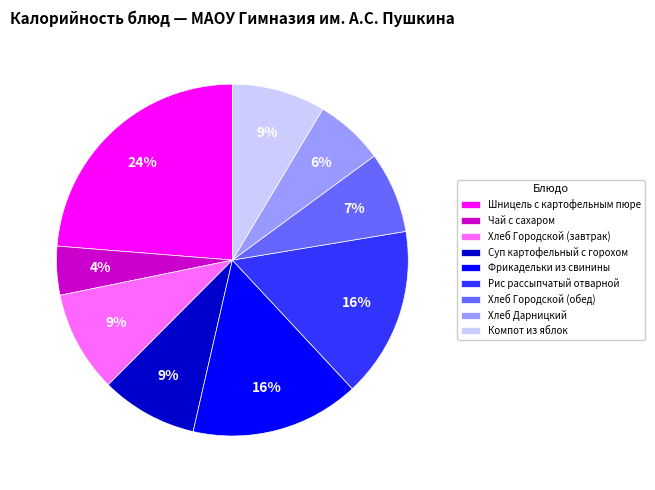

How many segments does this pie chart have?

9